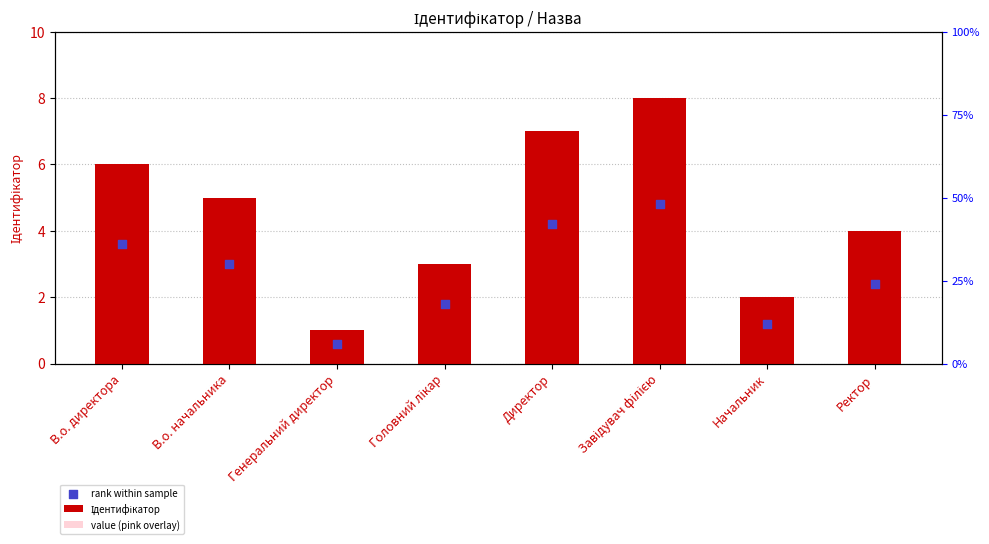

Which series reaches the minimum Y coordinate?

value (pink overlay)